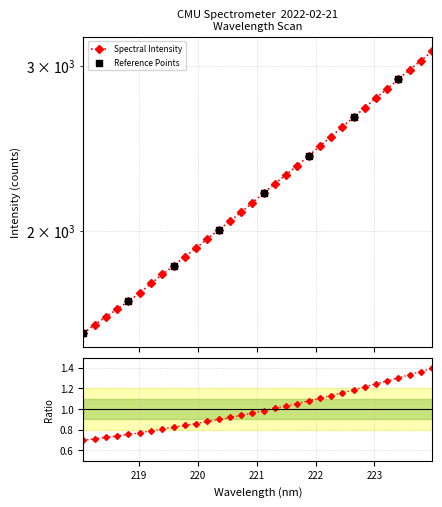

What is the ratio of the value at 222.4538 to the value at 221.6902?

1.1